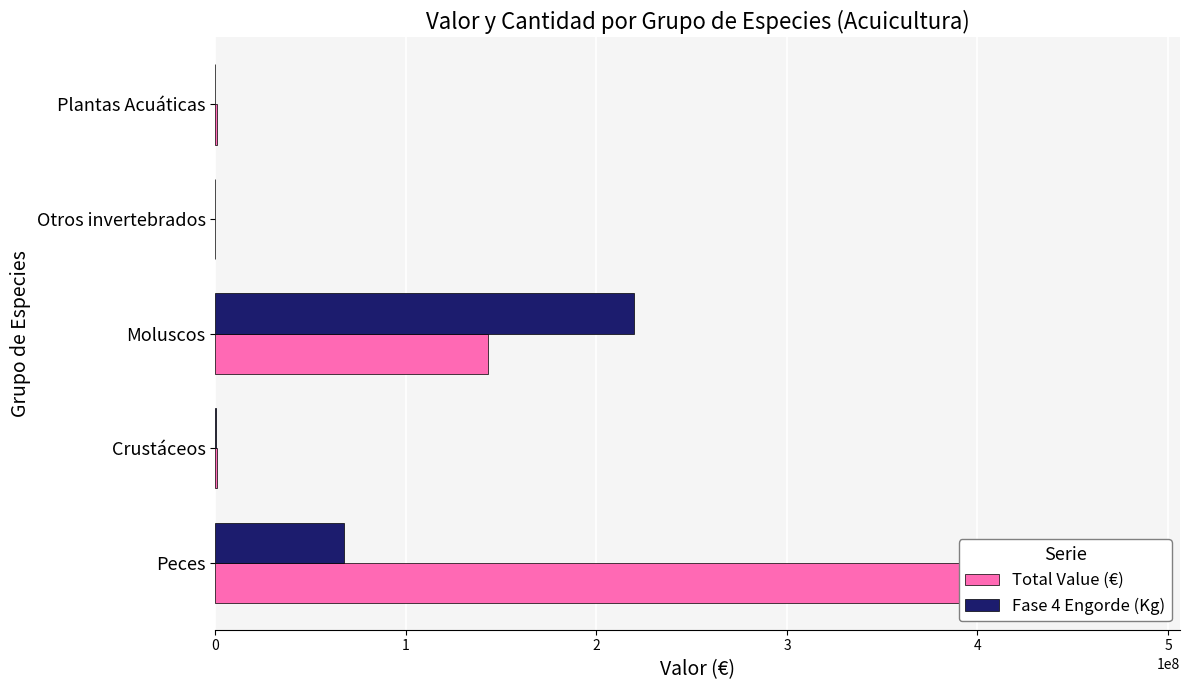

What is the value of the Total Value (€) bar at the 3rd from the left?

143083357.2